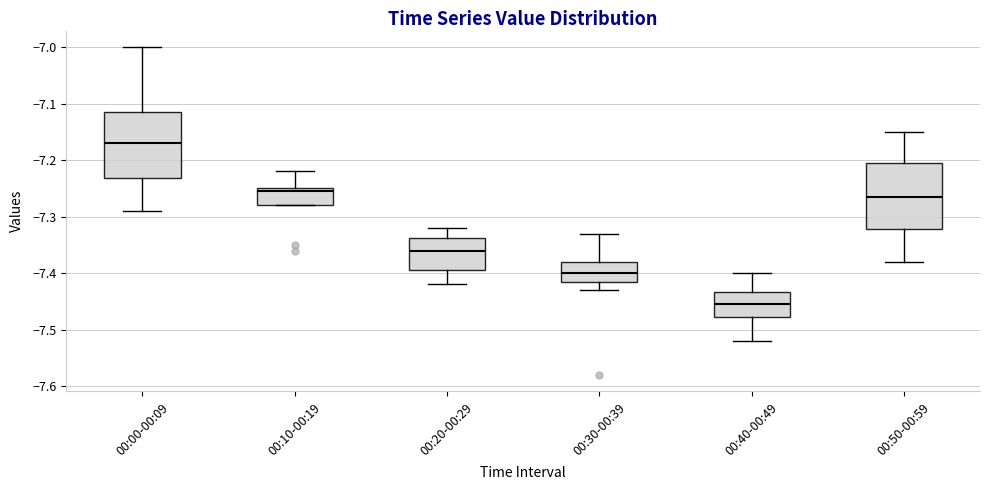

Reading left to right, read every box against the y-axis: the position of its median line, the range the box covers, and the ends of its whiskers. The values are not printed on the chart, so give them approximately, as read against the axis.

00:00-00:09: median -7.17, box -7.23 to -7.11, whiskers -7.29 to -7.00
00:10-00:19: median -7.25 (just below the box's upper edge), box -7.28 to -7.25, whiskers -7.28 to -7.22
00:20-00:29: median -7.36, box -7.39 to -7.34, whiskers -7.42 to -7.32
00:30-00:39: median -7.40, box -7.41 to -7.38, whiskers -7.43 to -7.33
00:40-00:49: median -7.45, box -7.48 to -7.43, whiskers -7.52 to -7.40
00:50-00:59: median -7.26, box -7.32 to -7.20, whiskers -7.38 to -7.15